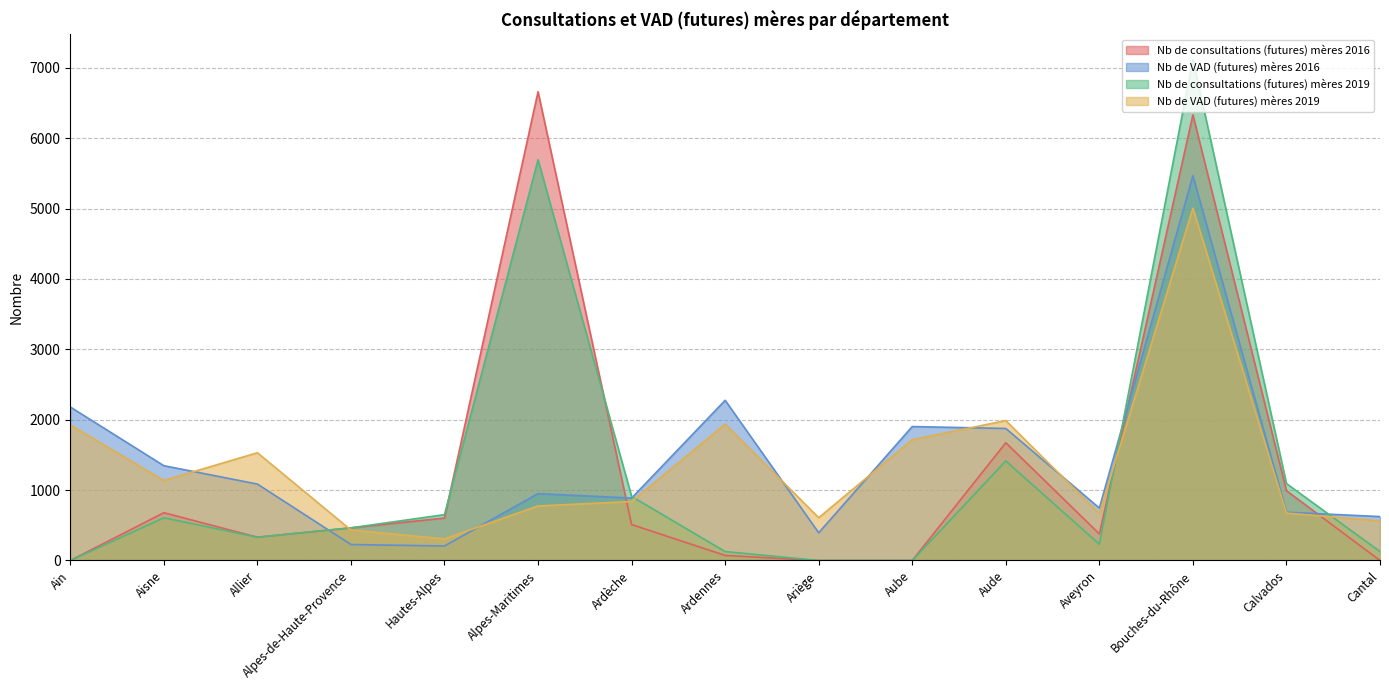

True or false: Nb de consultations (futures) mères 2019 has a value of 5694 at Alpes-Maritimes.

True